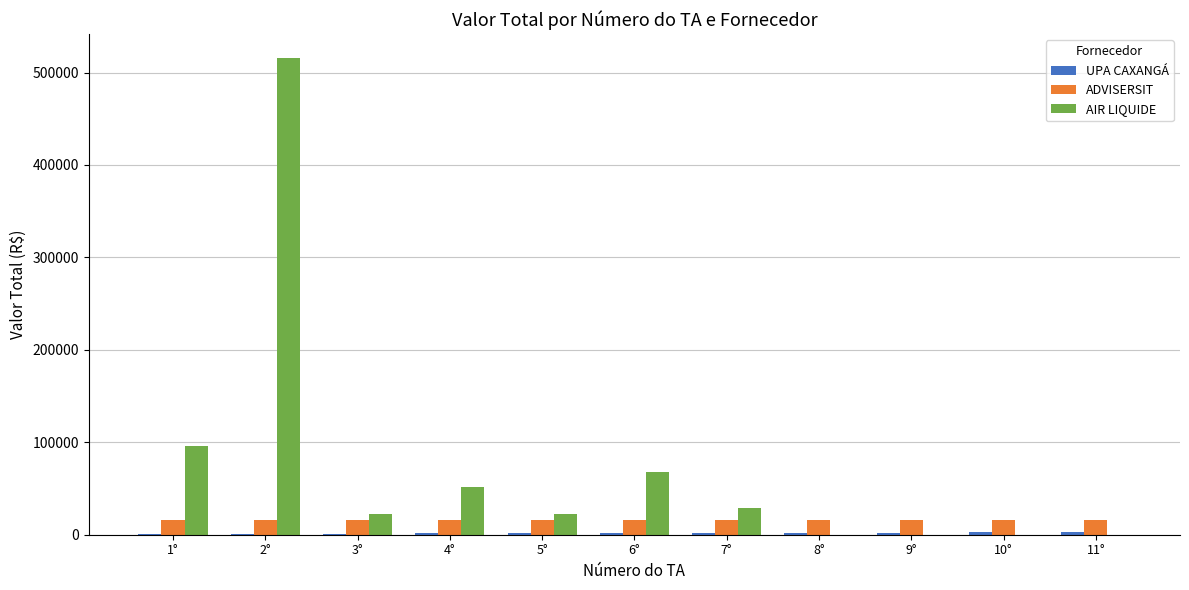

Which series has the largest total across all categories?

AIR LIQUIDE